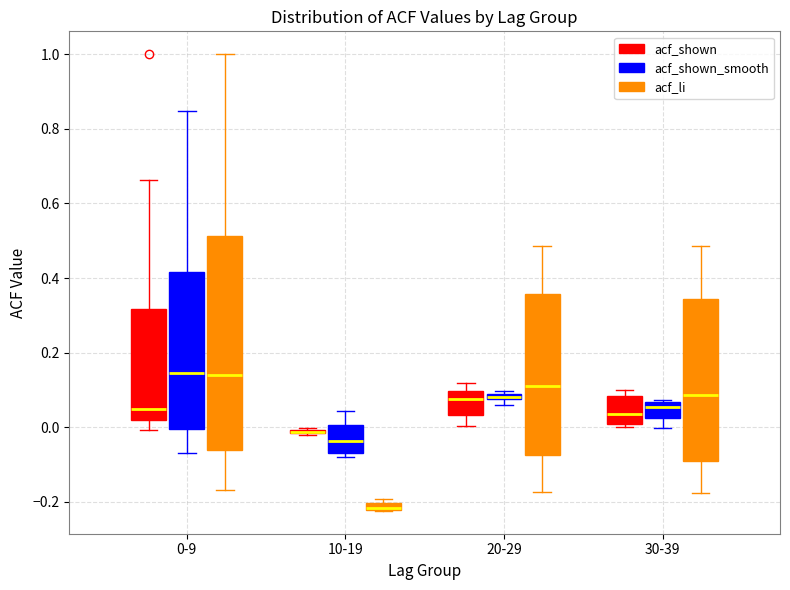

Where does the median line of the box for 10-19 (acf_shown_smooth) sit on the y-axis? The values are not printed on the chart, so give them approximately, as read against the axis.

-0.04